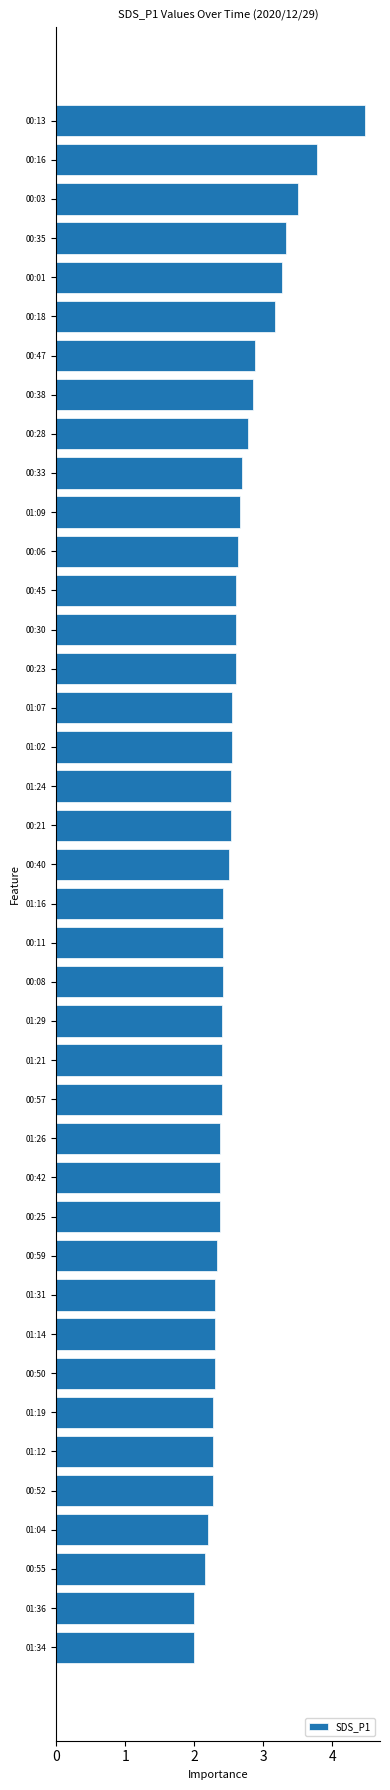

What is the value of the 23rd bar from the top?

2.4